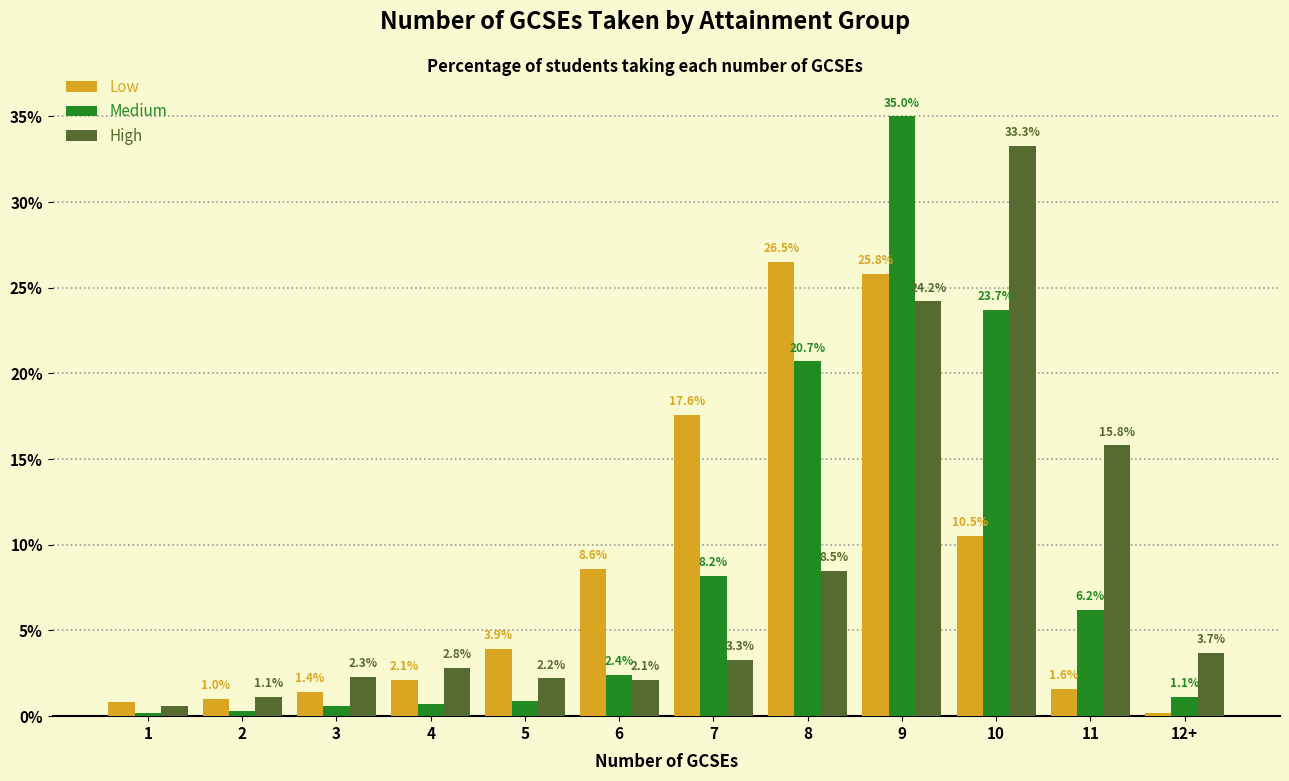

How many data points does each series have?

12